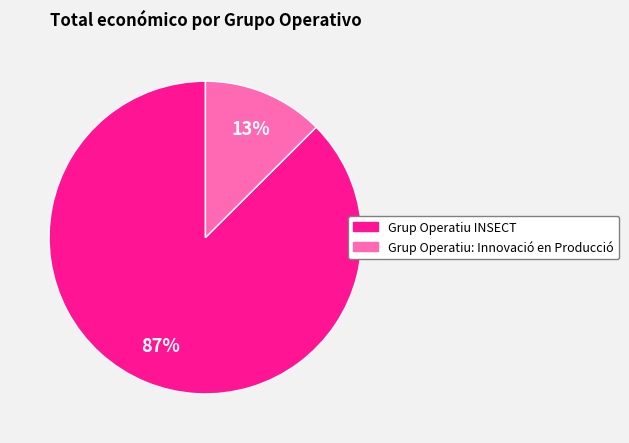

To the nearest percent, what is the combined percentage of Grup Operatiu: Innovació en Producció and Grup Operatiu INSECT?

100%